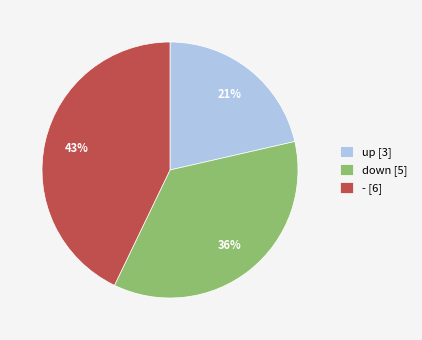

Combined, do up [3] and down [5] account for over 50%?

Yes